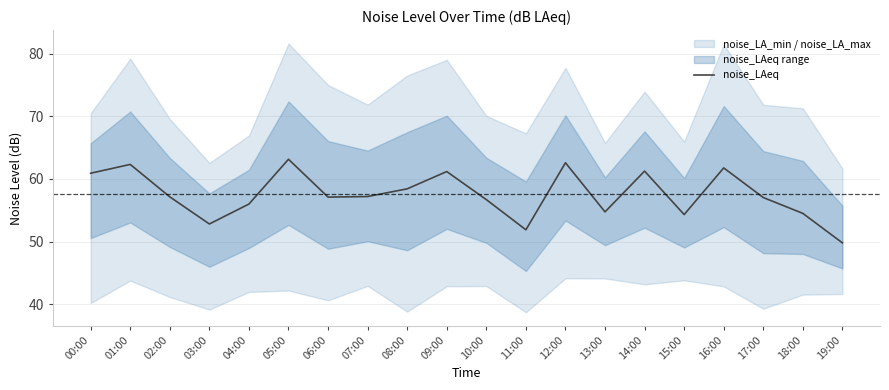

What is the value of the 20th point from the left?

49.8